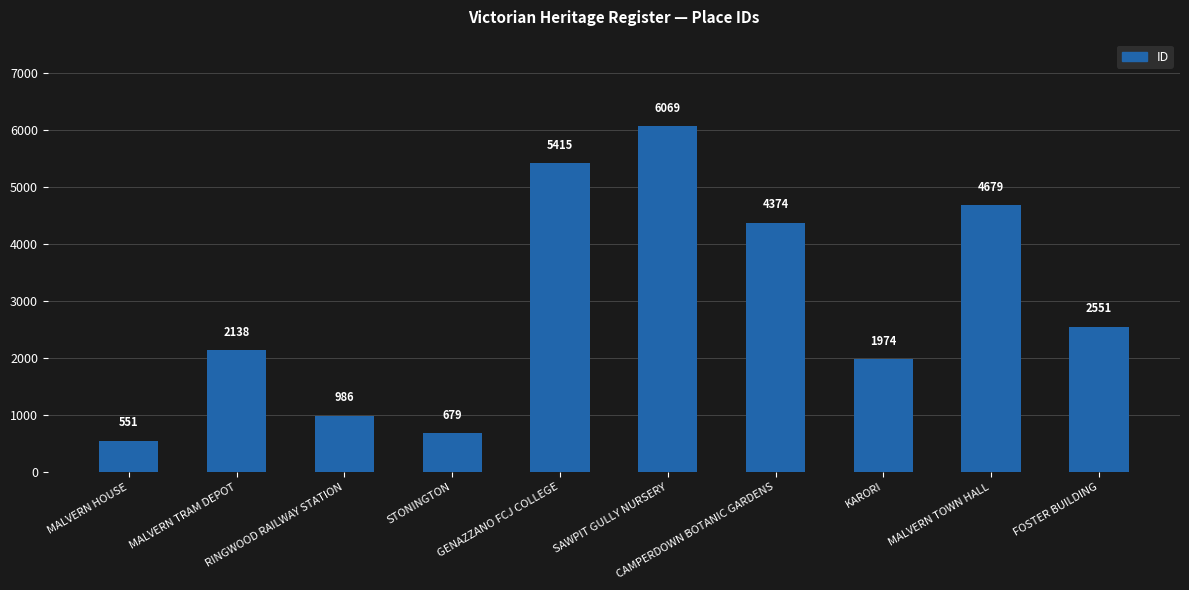

Where is the data nearest to the value 3310?

FOSTER BUILDING